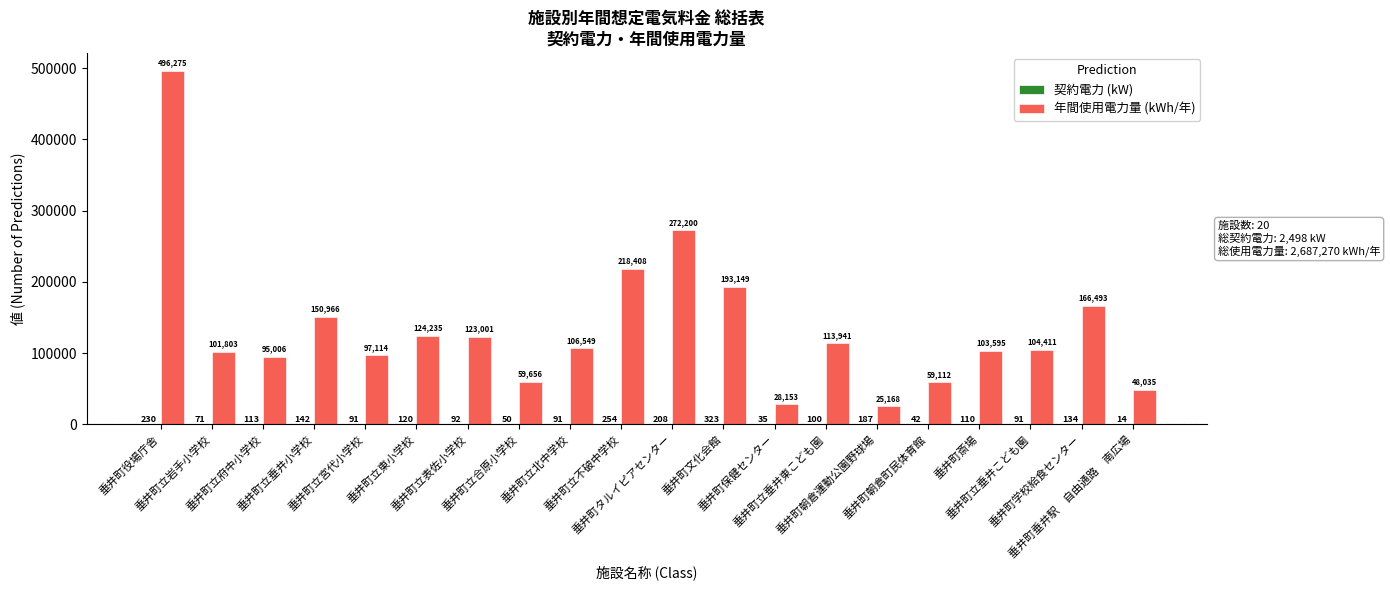

What is the greatest value displayed?

496275